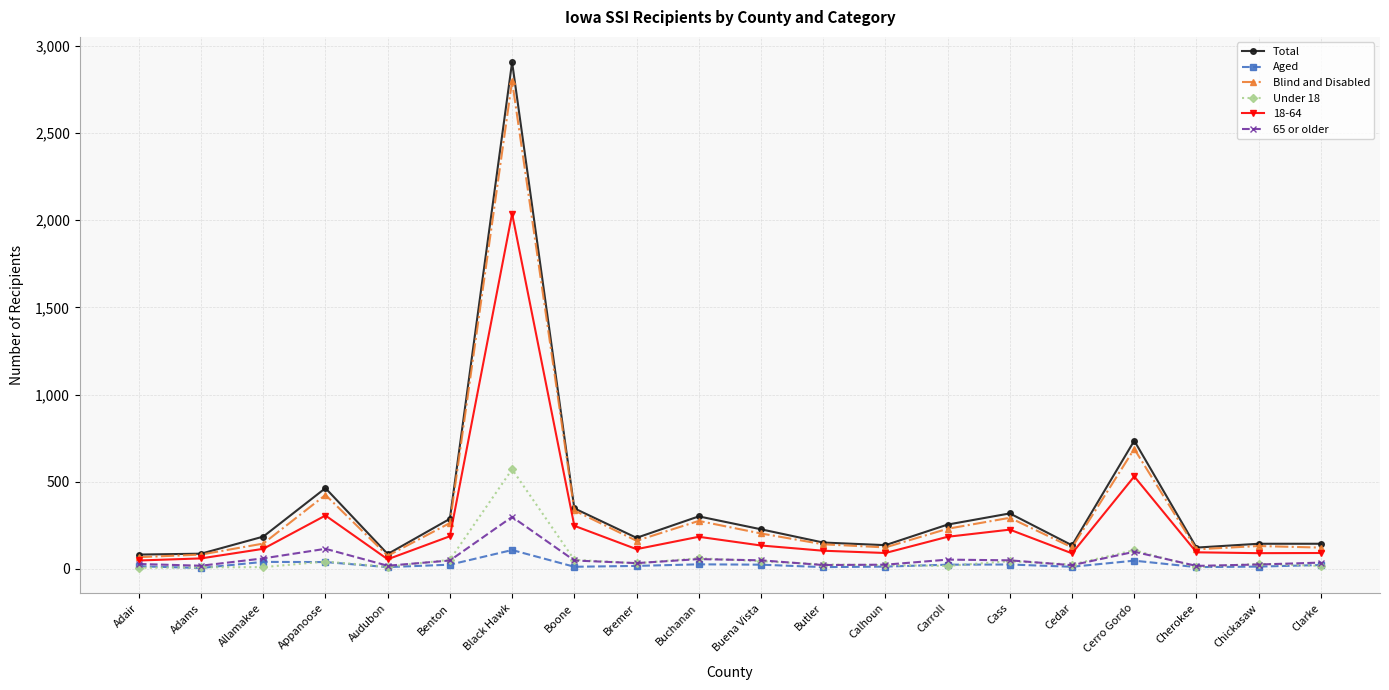

True or false: 18-64 has a value of 95 at Appanoose.

False